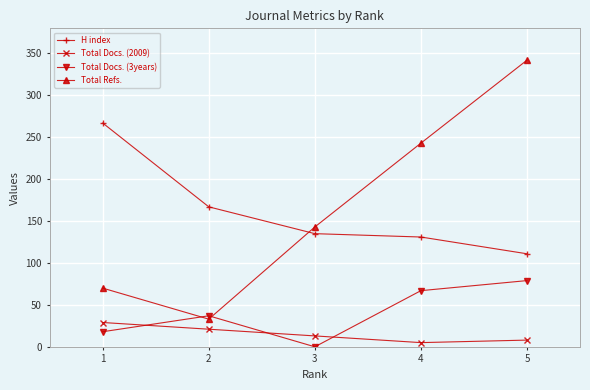

What is the difference between the Total Docs. (3years) values at 2 and 4?

30